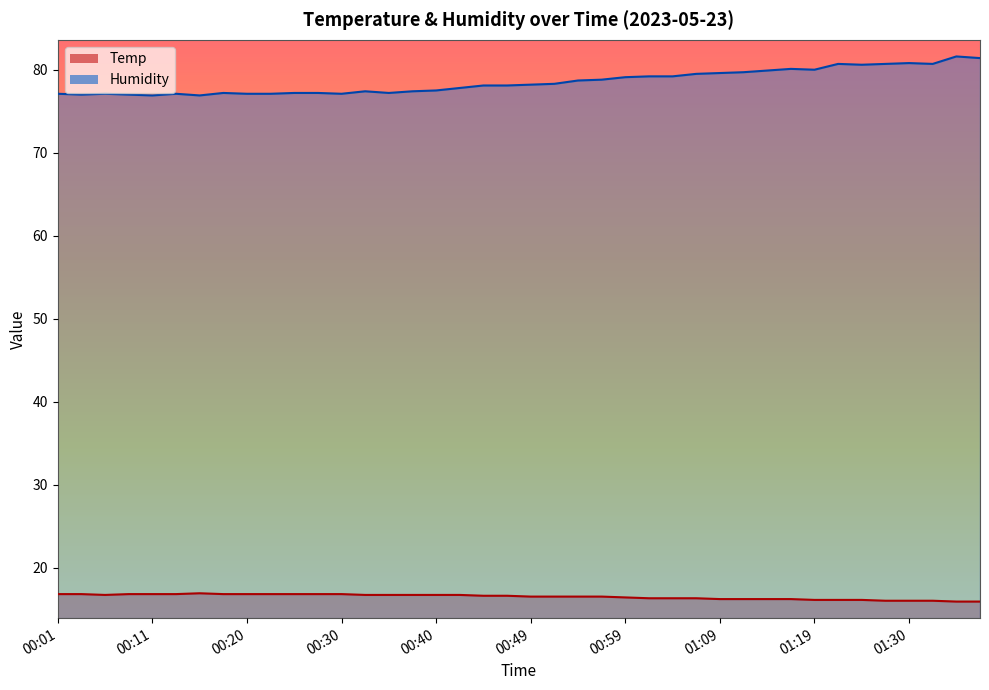

What is the difference between the maximum and second lowest values in the Humidity series?

4.7